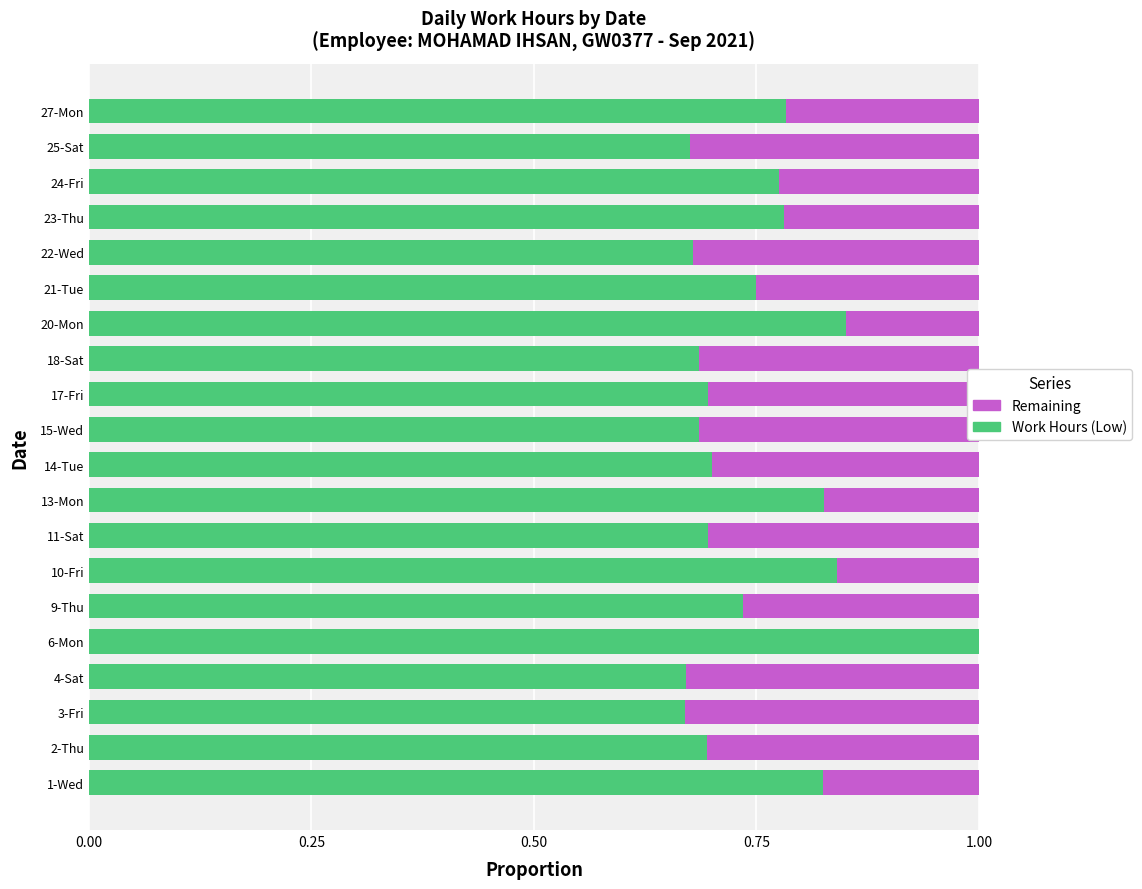

The value of Work Hours (Low) at 18-Sat is 0.7. True or false?

True